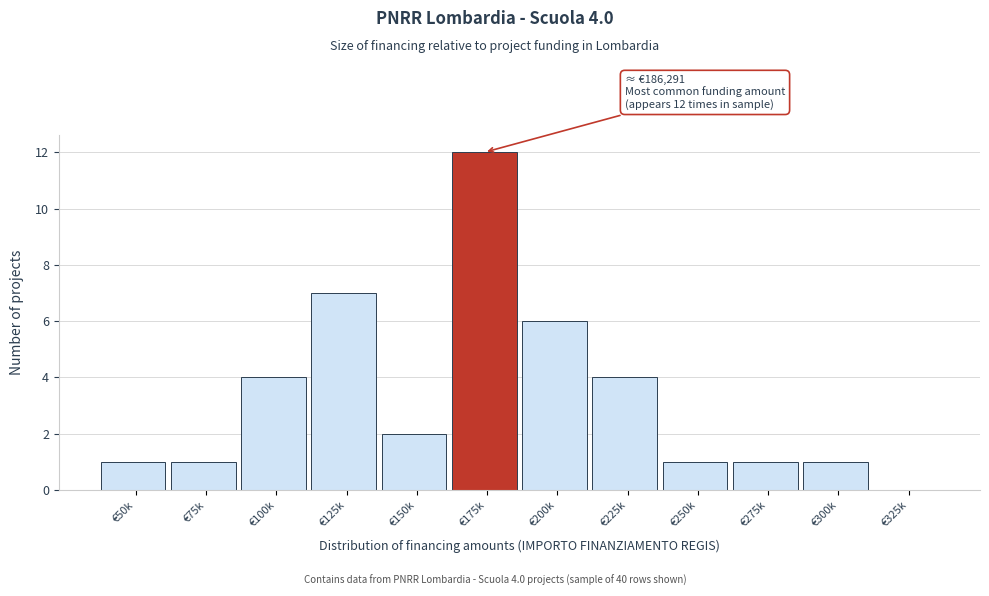

Reading left to right, transcribe all the data shown in this chart.

€50k=1	€75k=1	€100k=4	€125k=7	€150k=2	€175k=12	€200k=6	€225k=4	€250k=1	€275k=1	€300k=1	€325k=0